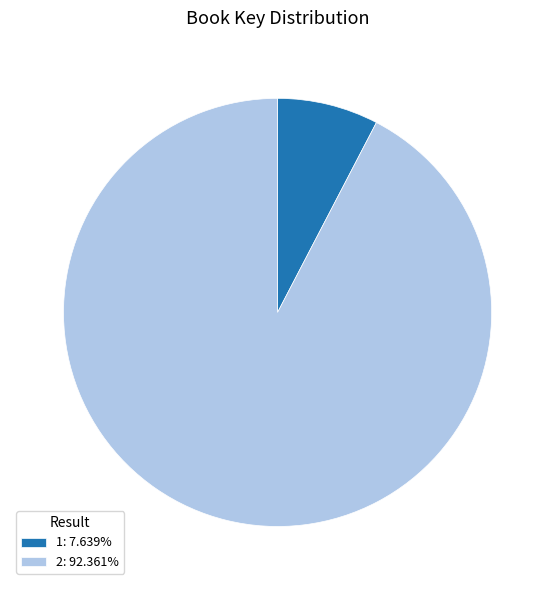

Rank the categories by value from highest to lowest.

2, 1